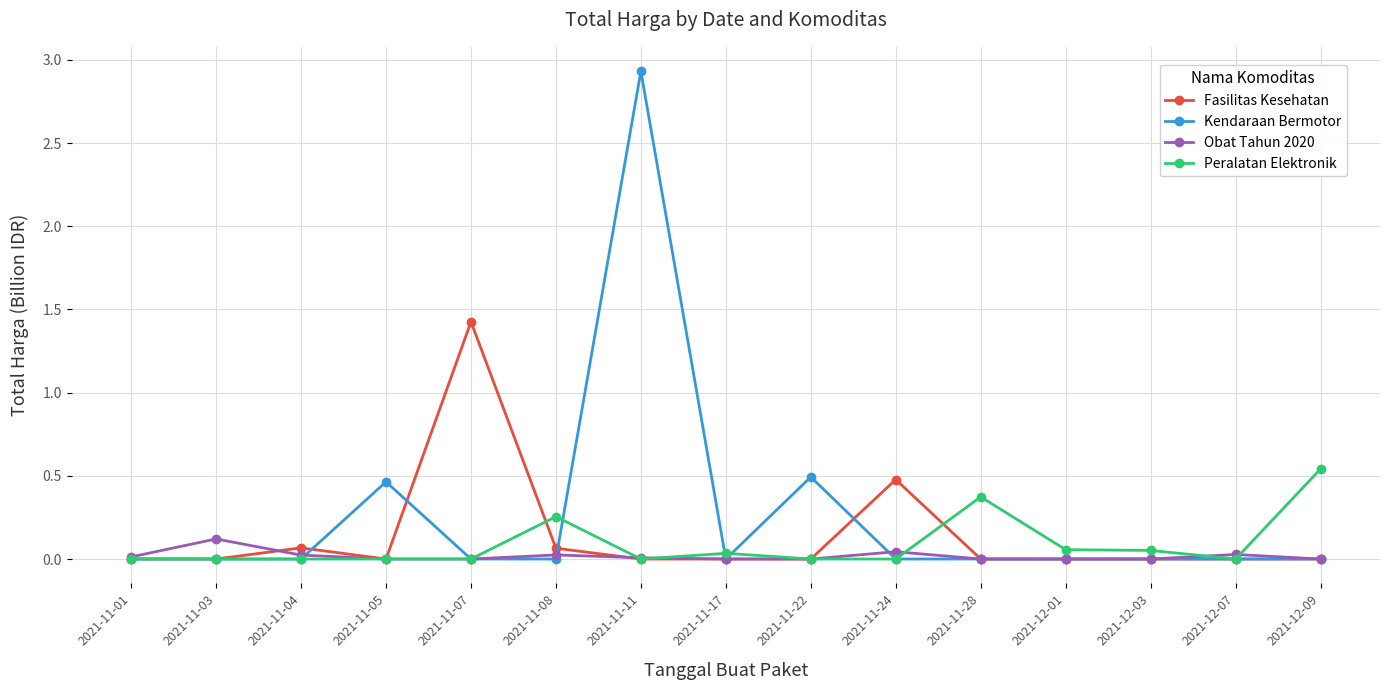

What are all the series names shown in the legend?

Fasilitas Kesehatan, Kendaraan Bermotor, Obat Tahun 2020, Peralatan Elektronik